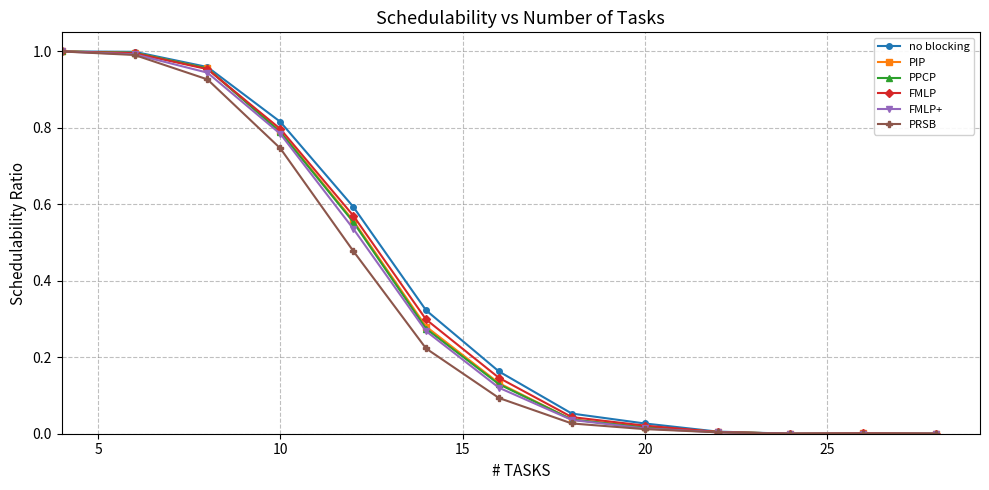

True or false: no blocking has more than 2 interior local peaks.

False